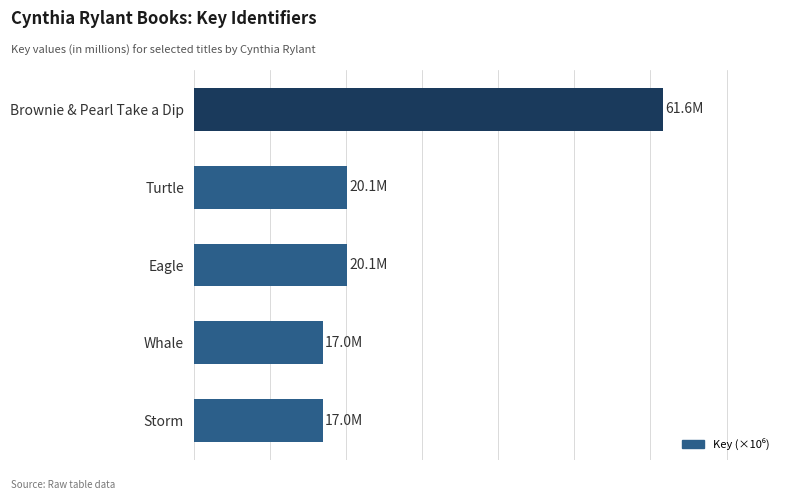

Does the chart contain stacked bars?

No